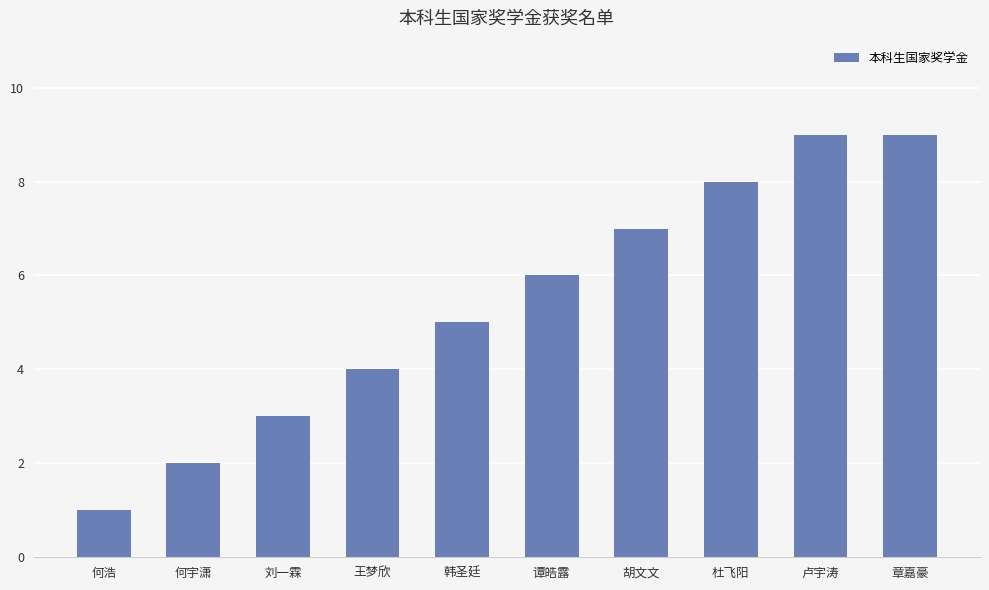

What is the change in value from 何宇潇 to 王梦欣?

+2